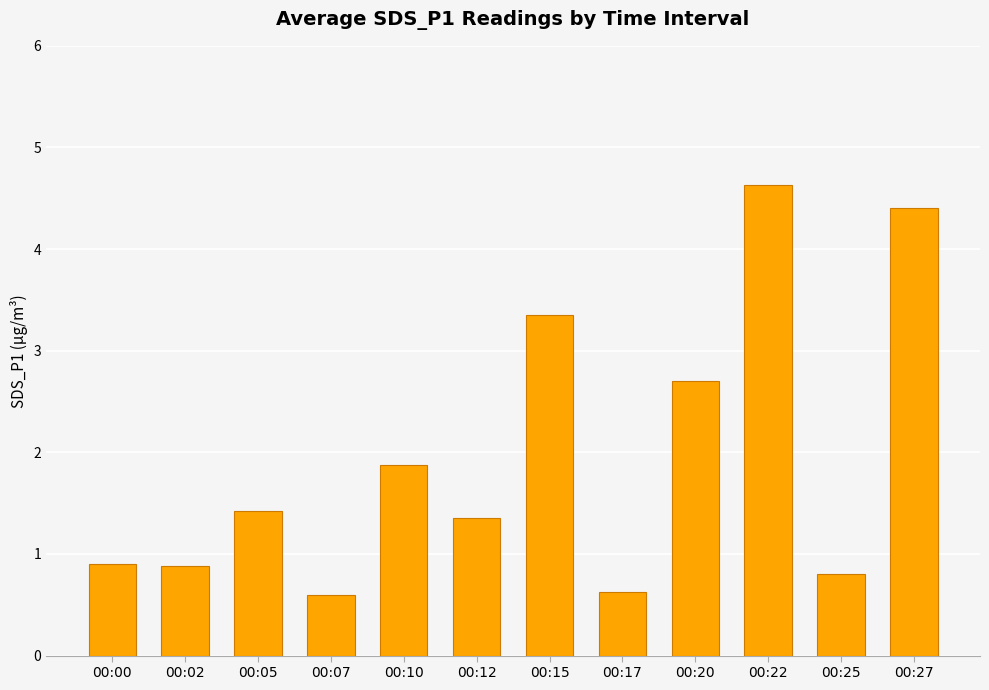

What is the value of the 1st bar from the left?

0.9